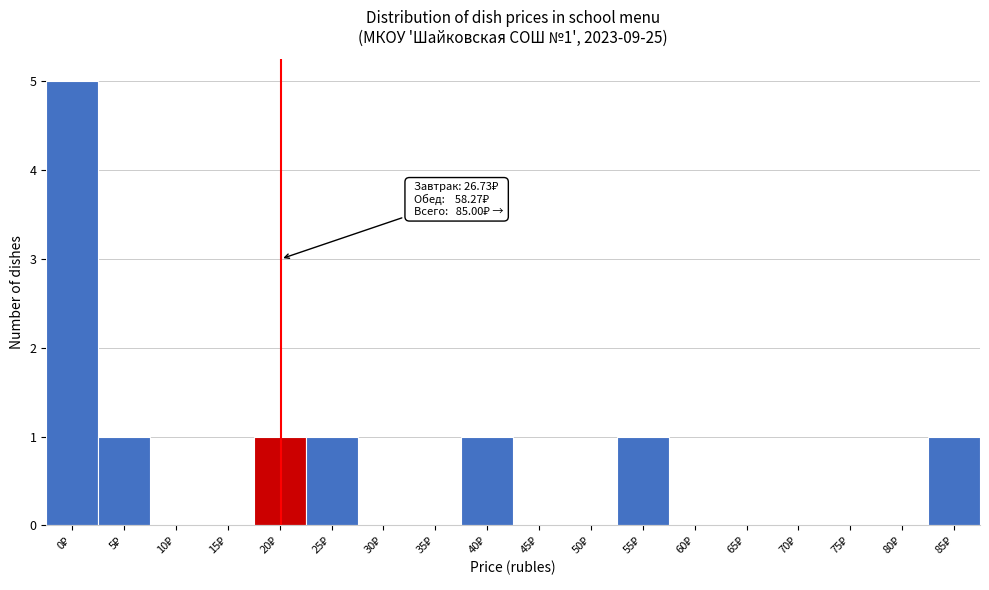

What is the maximum value shown in the chart?

5